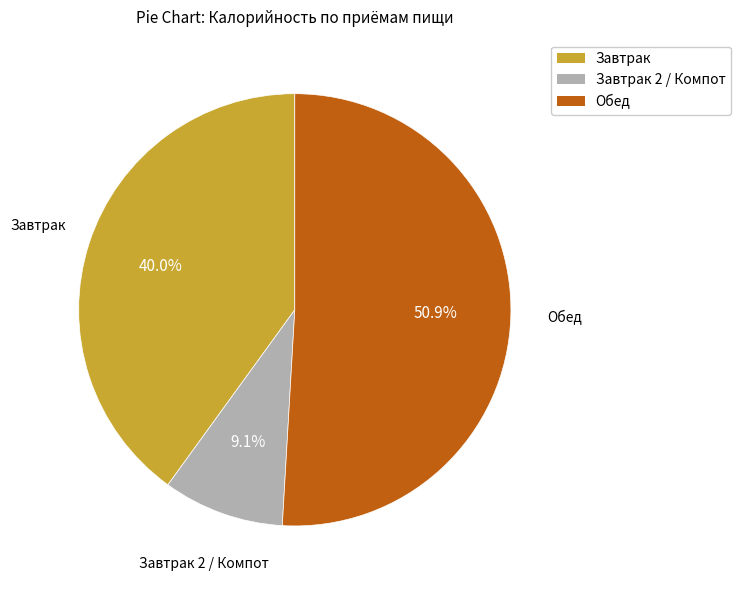

Does any single category account for the majority?

Yes